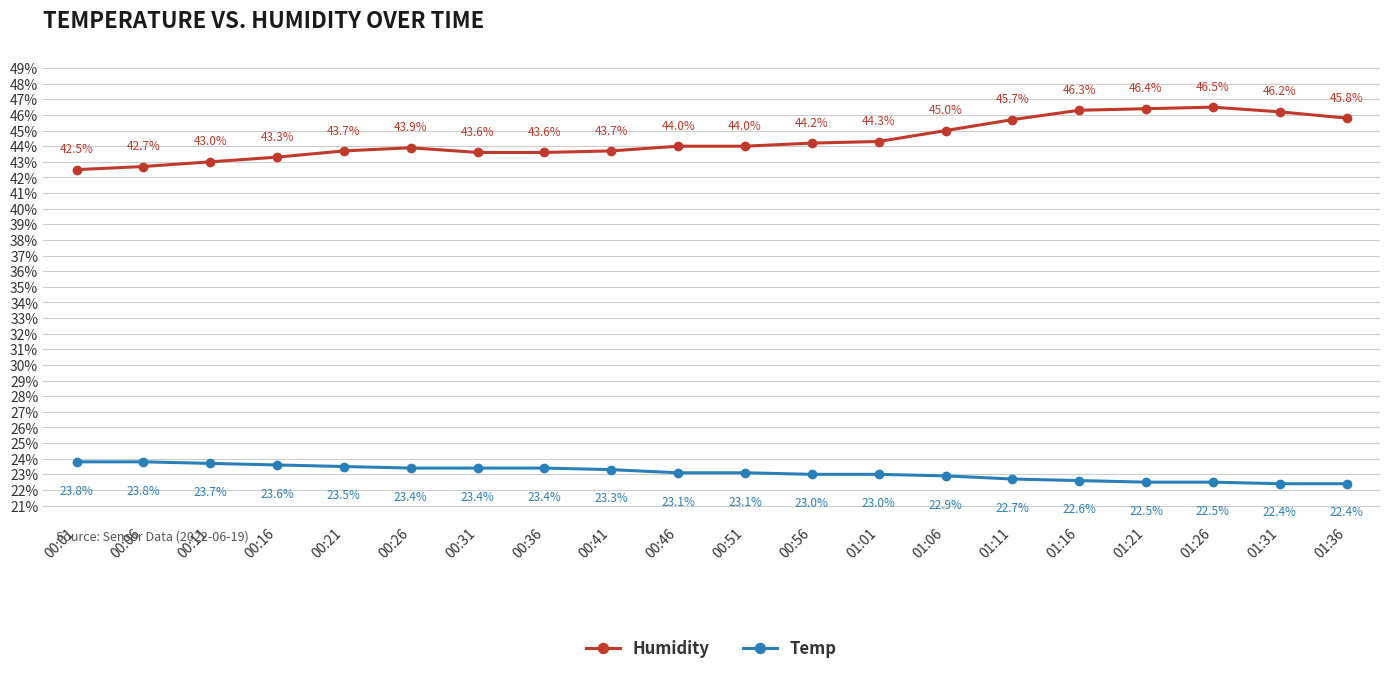

What is the total value across all series at 01:21?

68.9